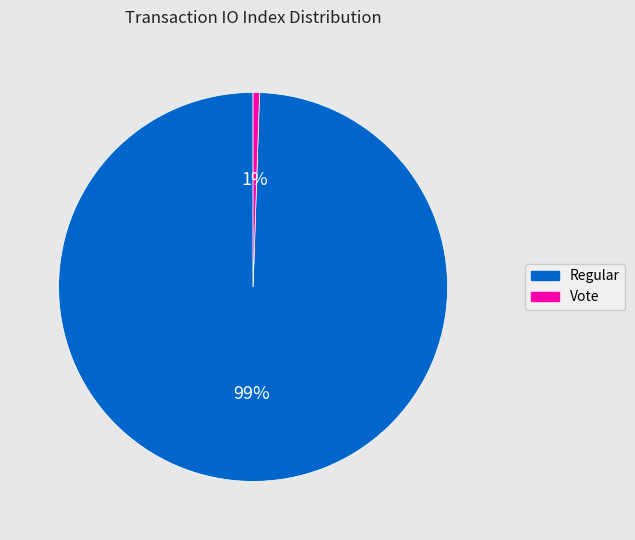

Between Vote and Regular, which is larger?

Regular